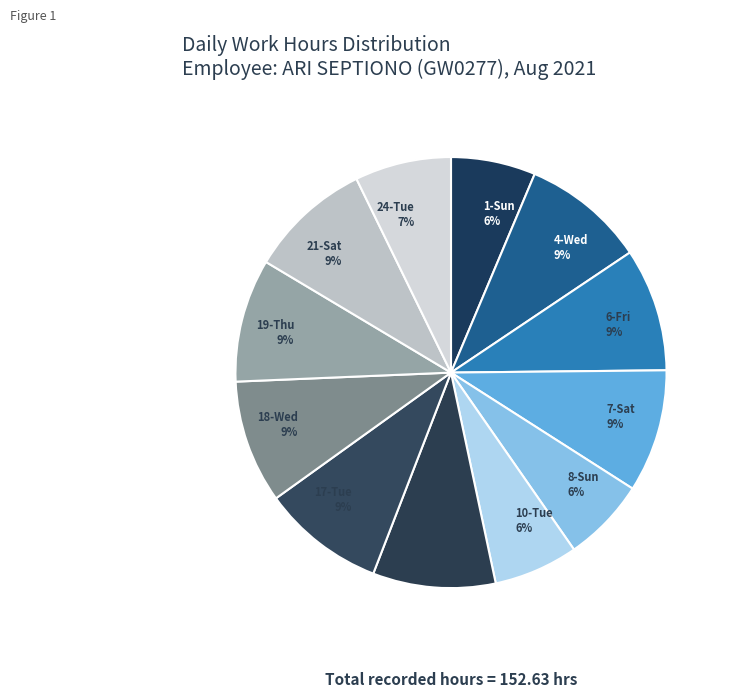

To the nearest percent, what is the average slice percentage?

8%